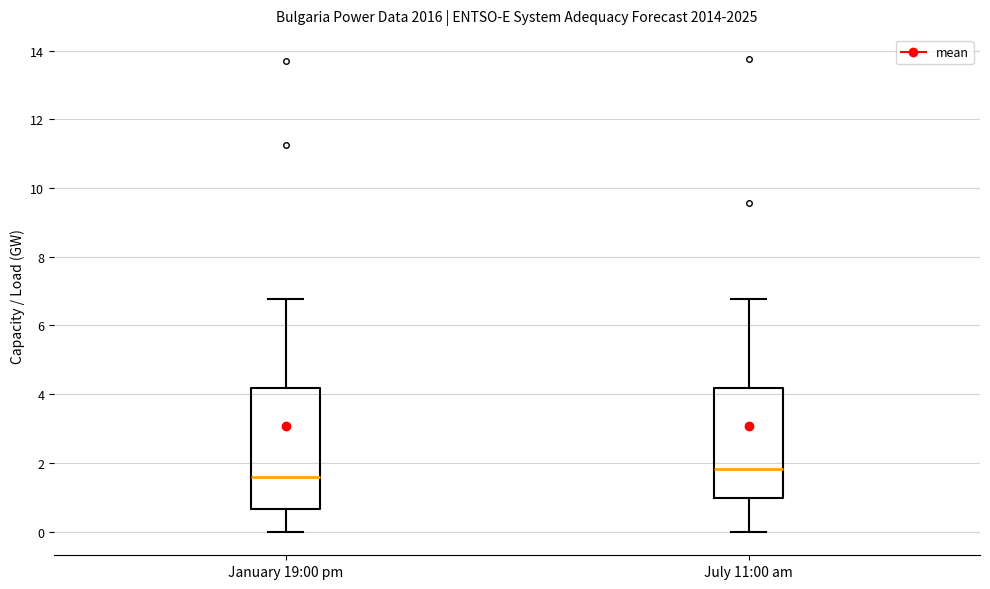

Comparing the boxes themselves (not the whiskers), which one is the tallest?

January 19:00 pm